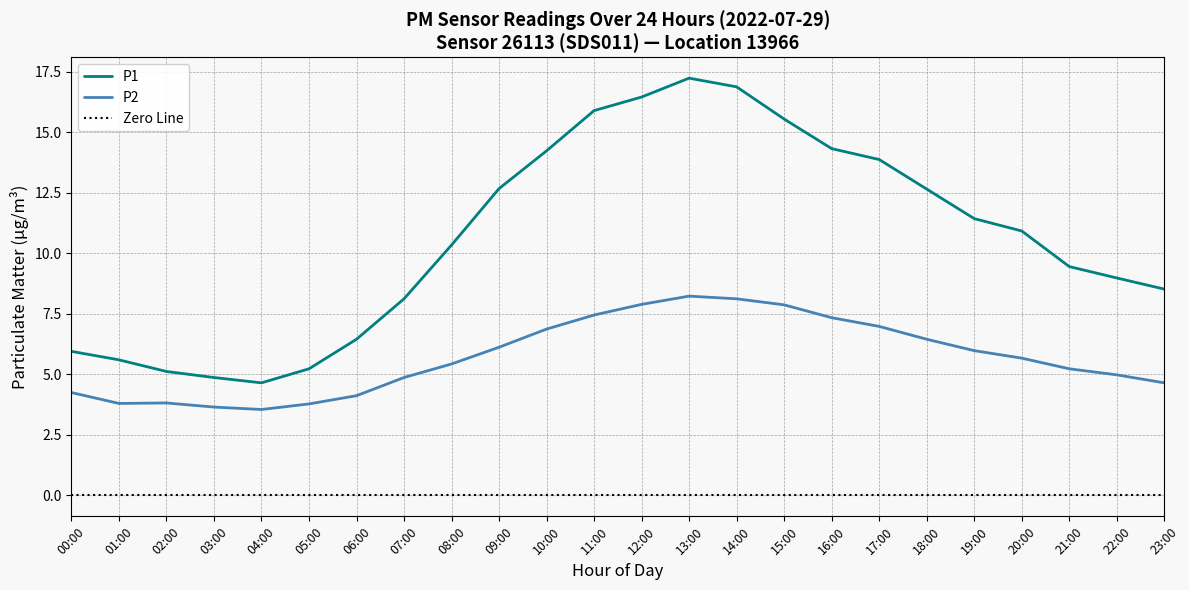

What is the difference between the P2 values at 00:00 and 23:00?

0.4